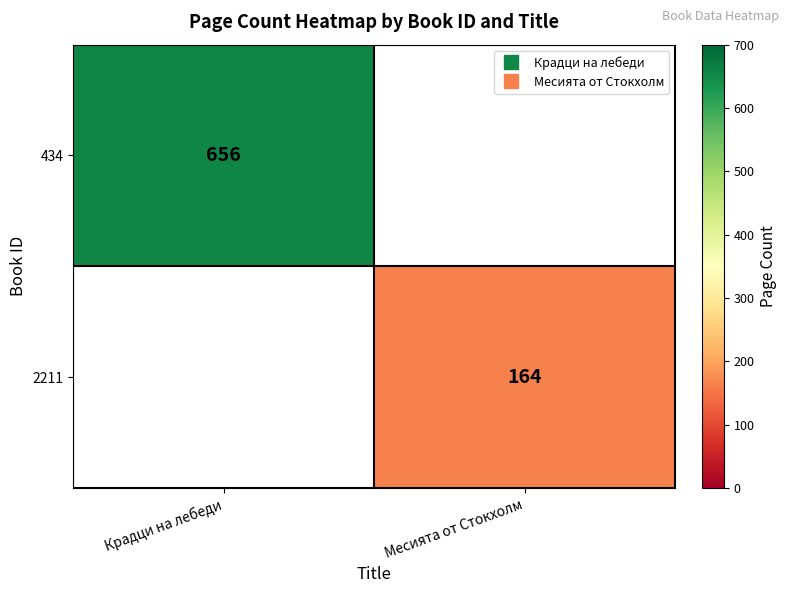

List the labels in order of 2211 value, largest first.

Крадци на лебеди, Месията от Стокхолм